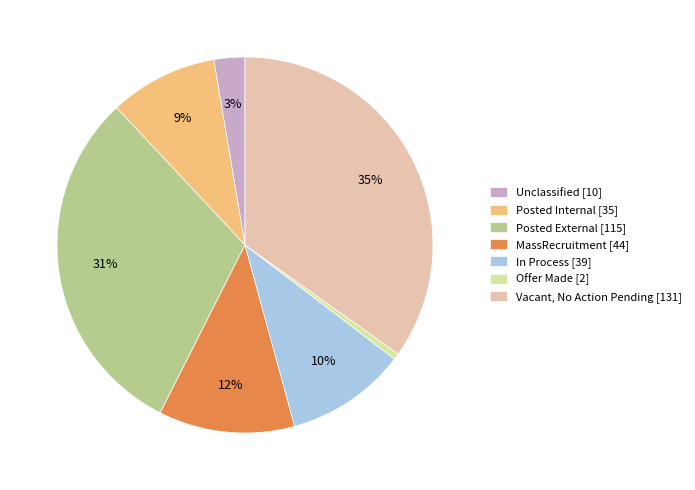

To the nearest percent, what is the combined percentage of Posted Internal and Unclassified?

12%